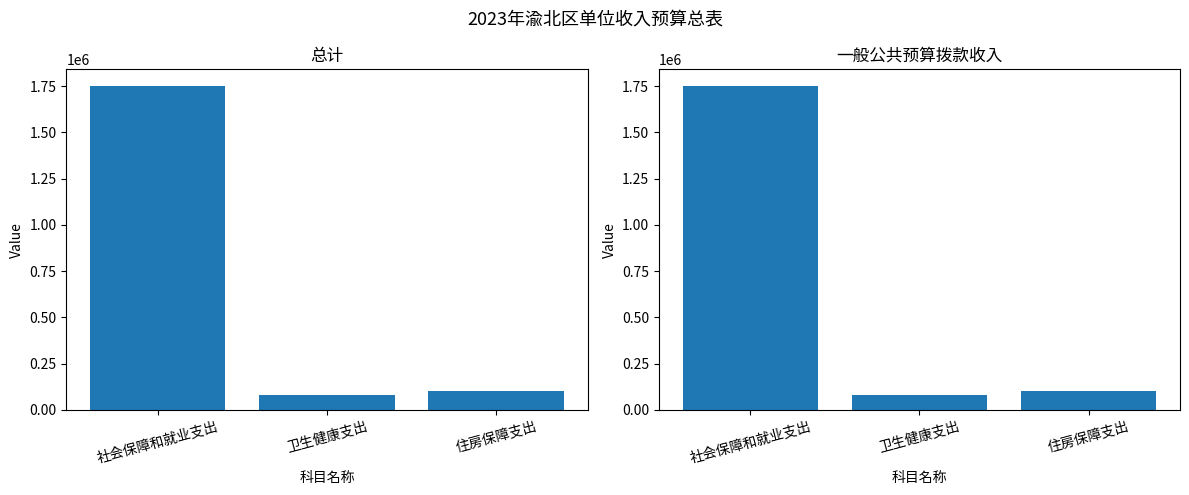

What is the value of the 总计 bar at the 2nd from the left?

82881.0